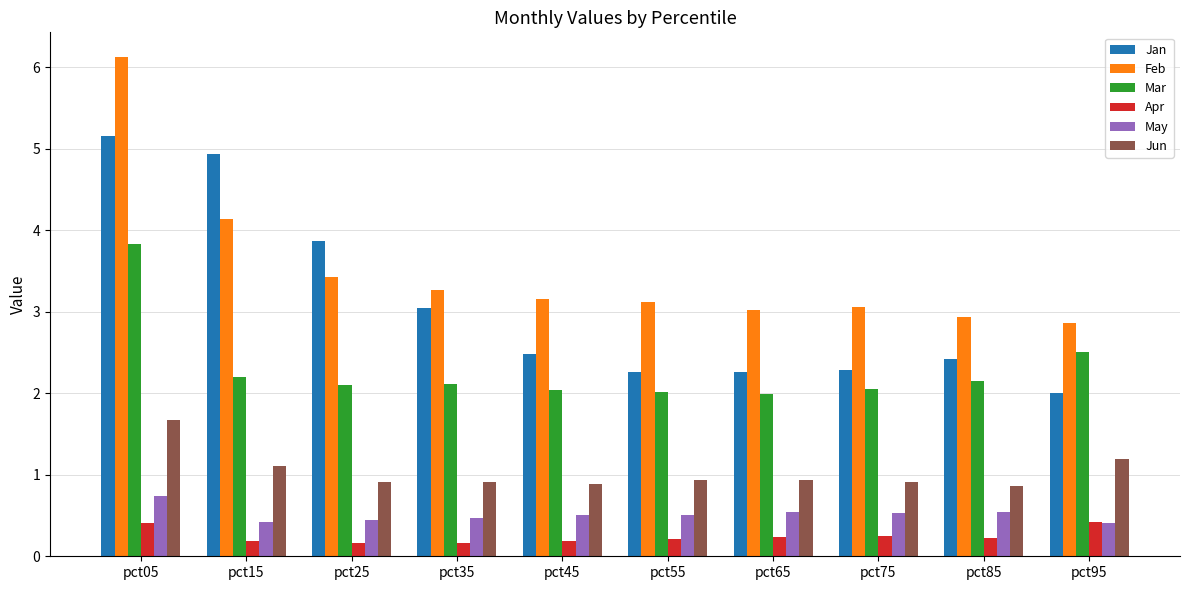

True or false: Jun has a value of 1.1 at pct15.

True